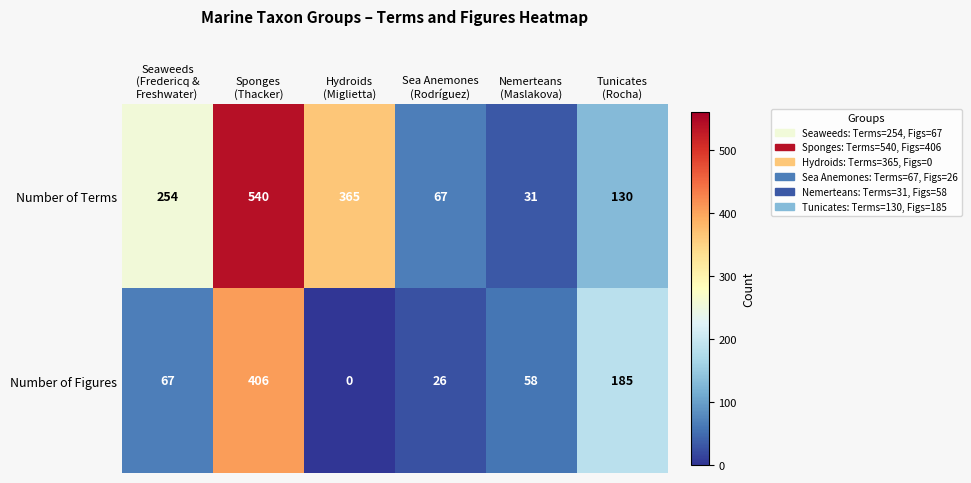

Which series has the widest spread of values?

Number of Terms